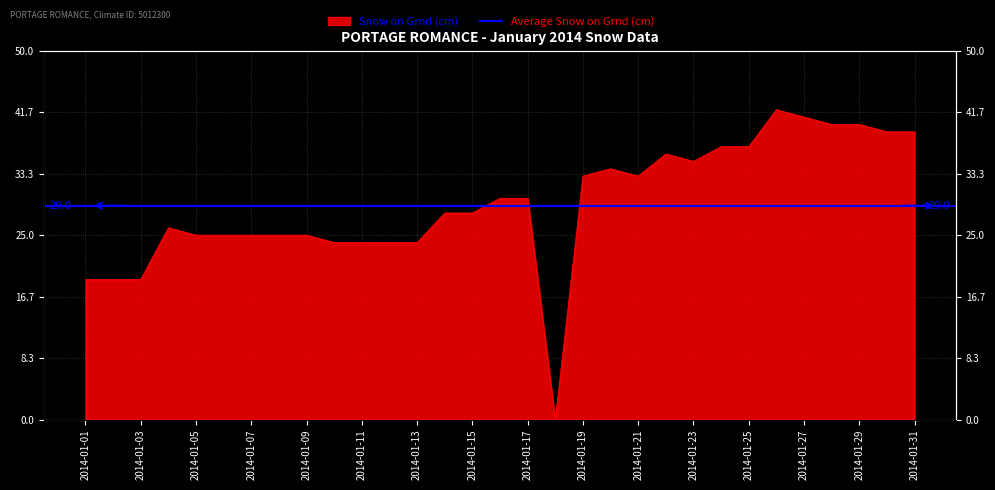

At which label is the value closest to 21?

2014-01-01